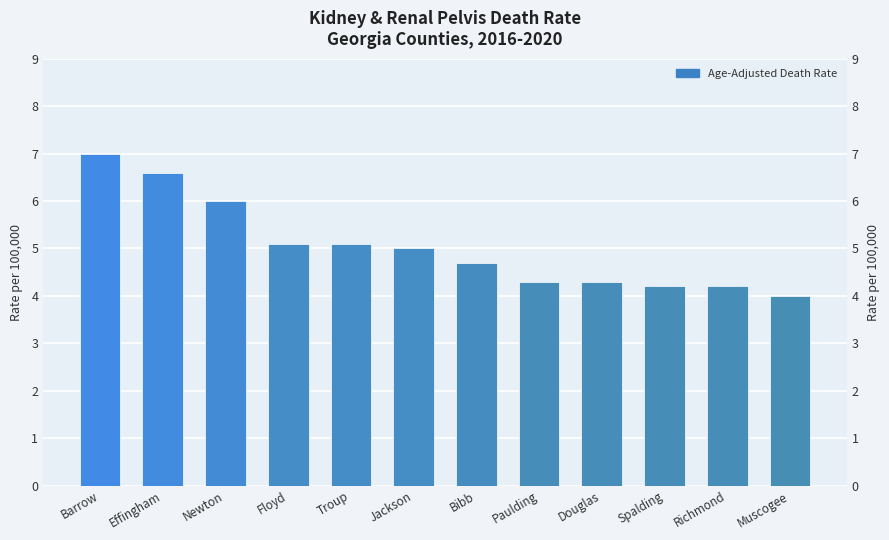

How many bars are there in total?

12